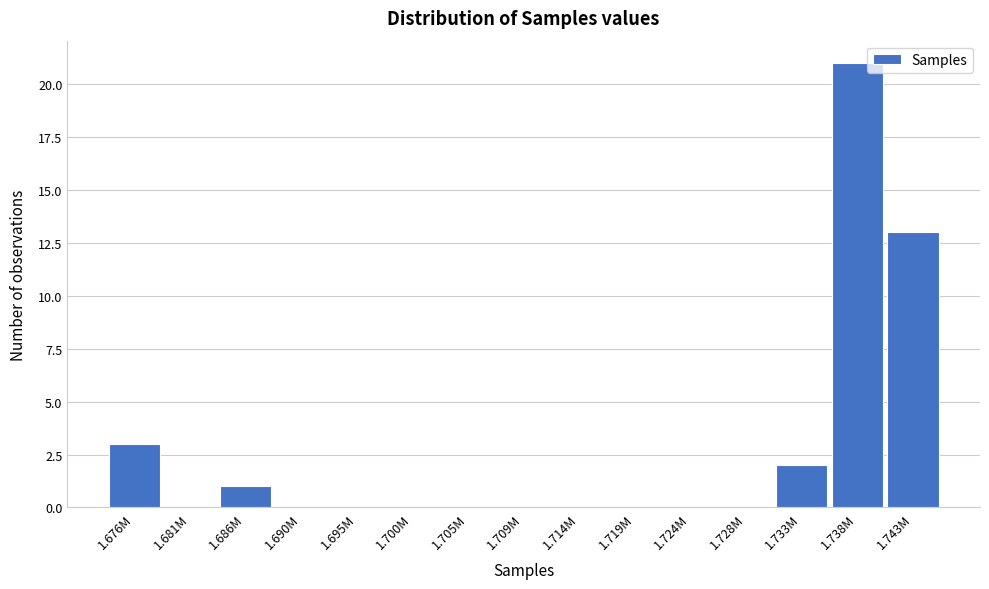

Reading right to left, transcribe all the data shown in this chart.

1.743M=13	1.738M=21	1.733M=2	1.728M=0	1.724M=0	1.719M=0	1.714M=0	1.709M=0	1.705M=0	1.700M=0	1.695M=0	1.690M=0	1.686M=1	1.681M=0	1.676M=3